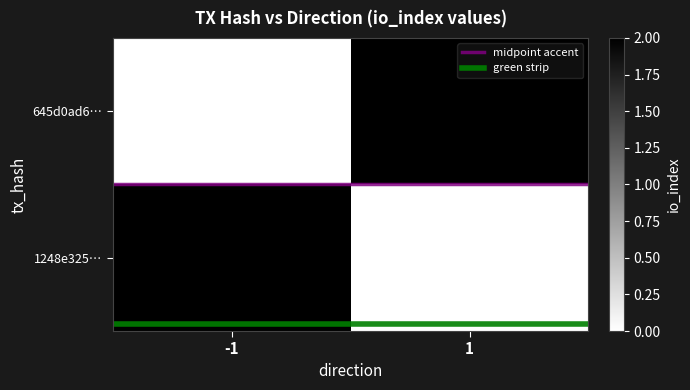

Reading left to right, extract all data points from this chart.

645d0ad6…: -1=0	1=2
1248e325…: -1=2	1=0